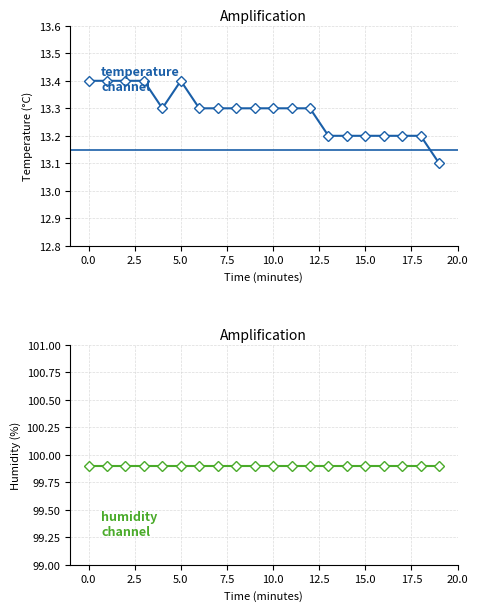

True or false: temperature
channel and humidity
channel intersect in this chart.

False